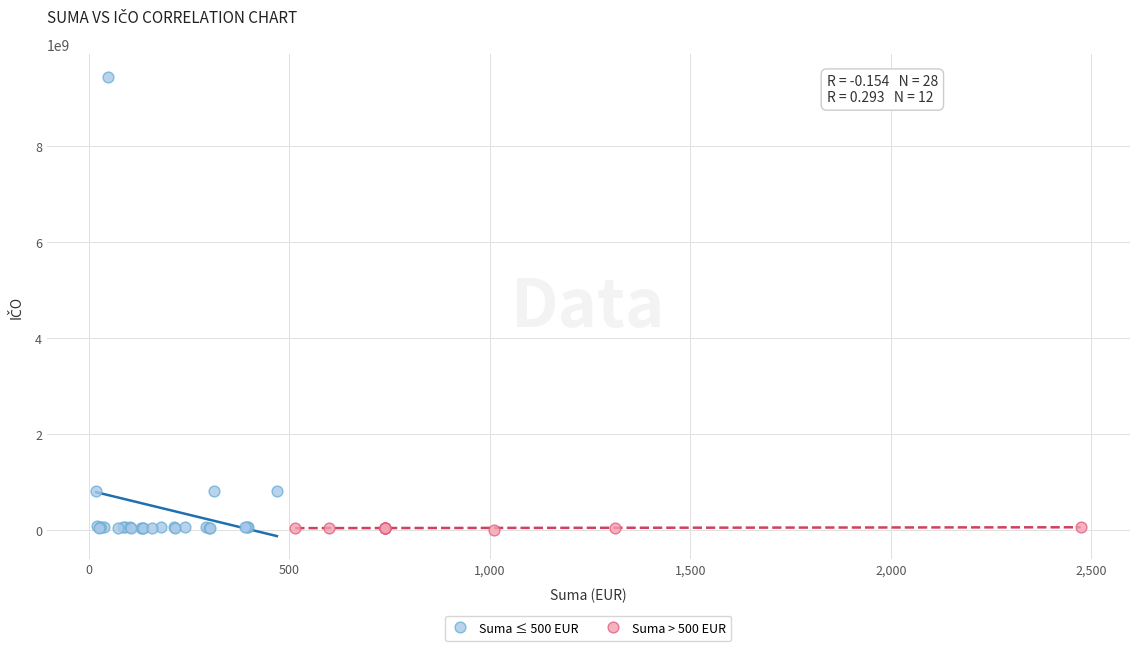

Which series has the widest spread of Y values?

Suma ≤ 500 EUR